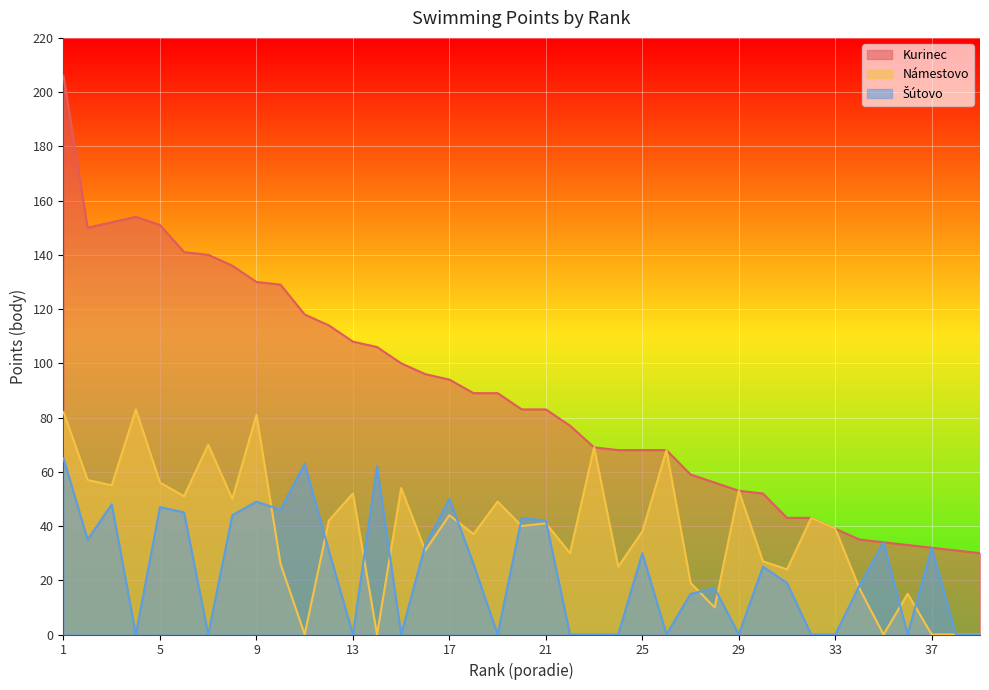

True or false: Námestovo and Kurinec cross at least once.

False